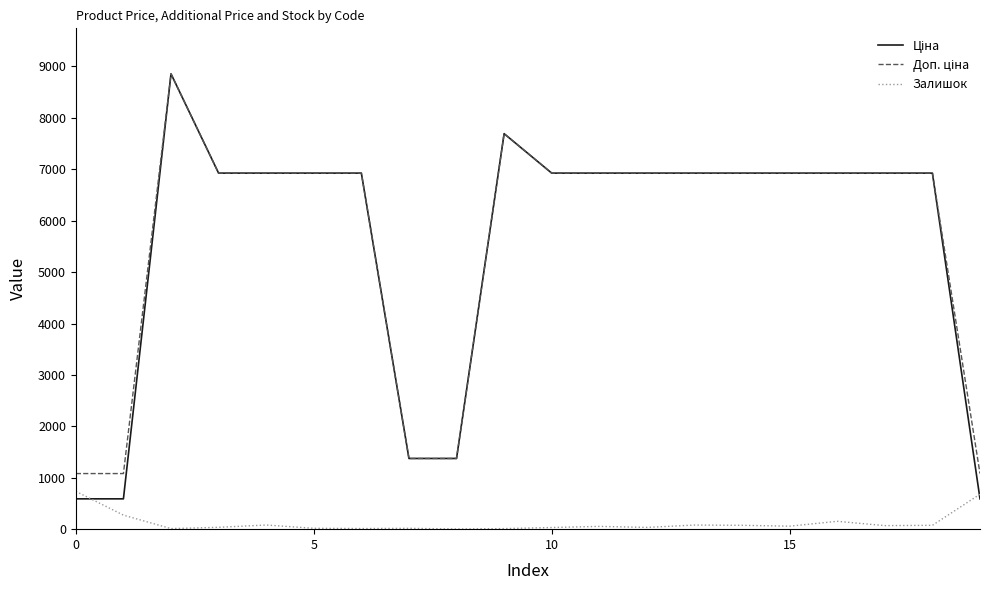

How many interior local peaks does the Залишок series have?

5